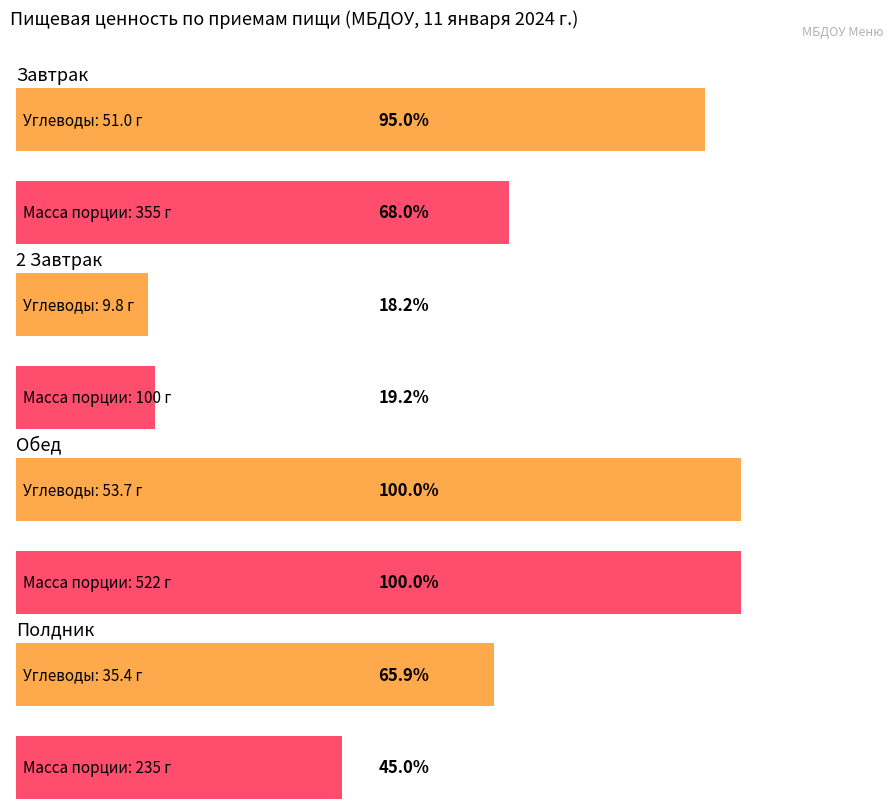

How many values in the Масса порции series are below 355?

2